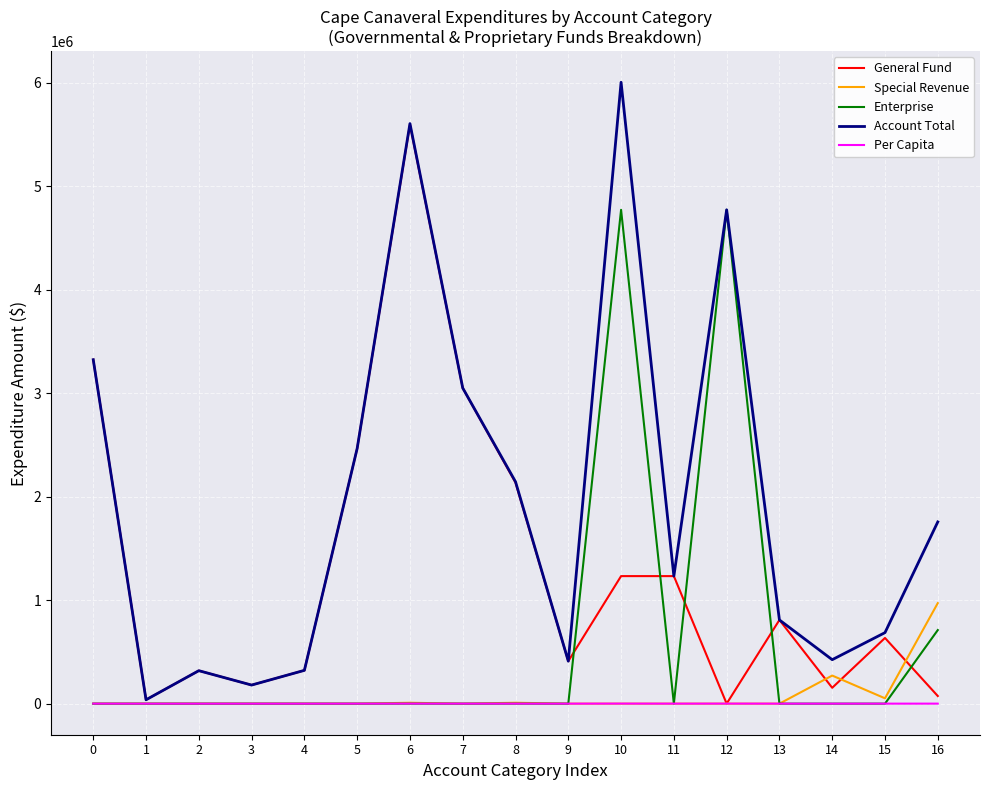

List the series in order of their peak value, lowest first.

Per Capita, Special Revenue, Enterprise, General Fund, Account Total